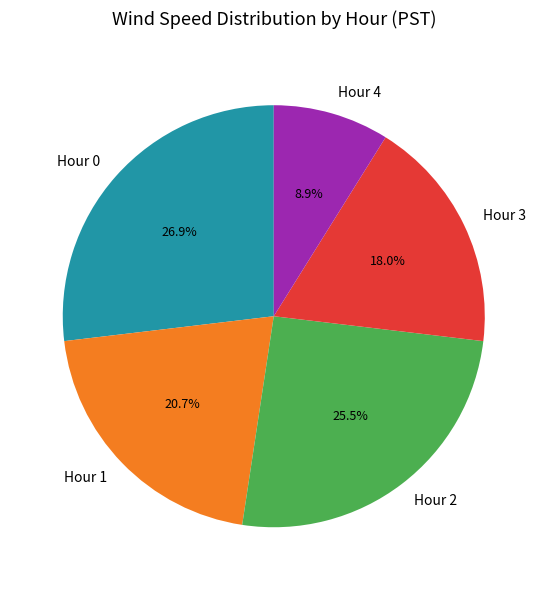

Count the number of slices in the pie.

5